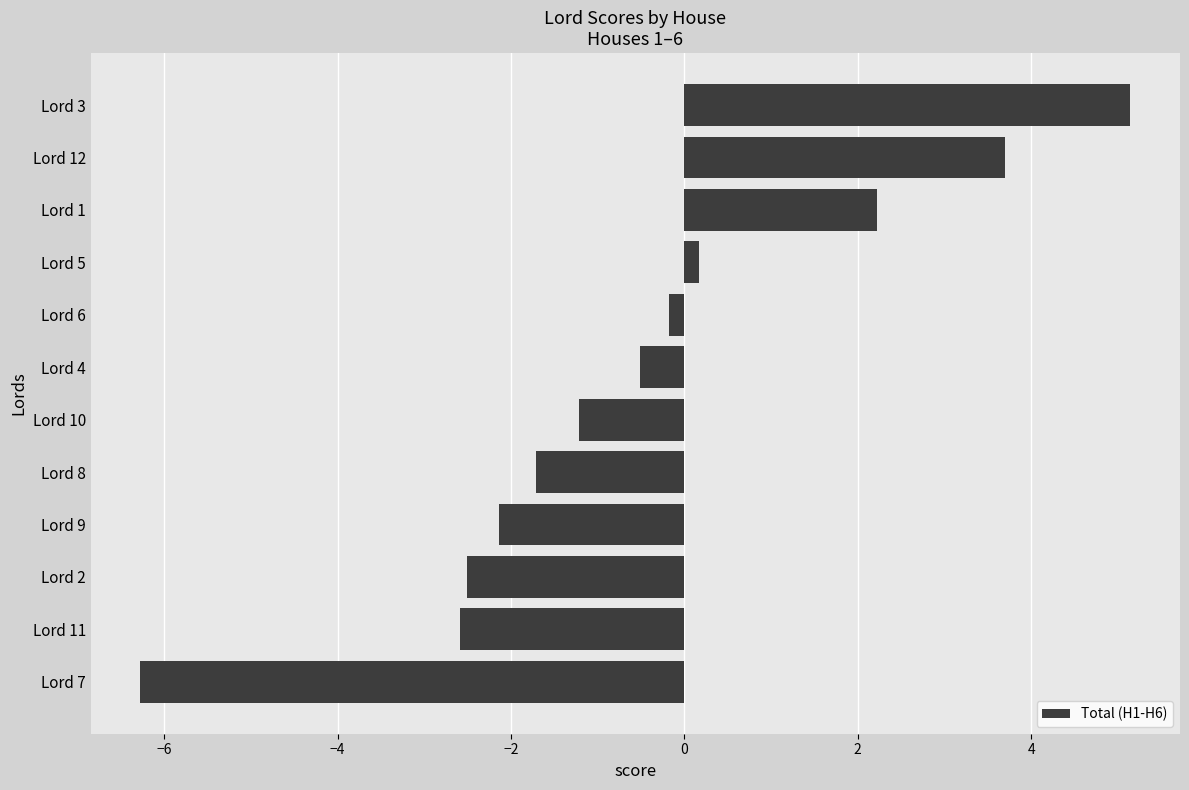

Which has a higher value, Lord 4 or Lord 7?

Lord 4